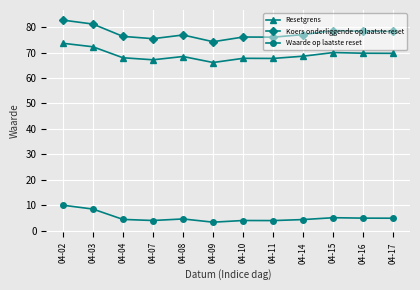

List the series in order of their peak value, lowest first.

Waarde op laatste reset, Resetgrens, Koers onderliggende op laatste reset